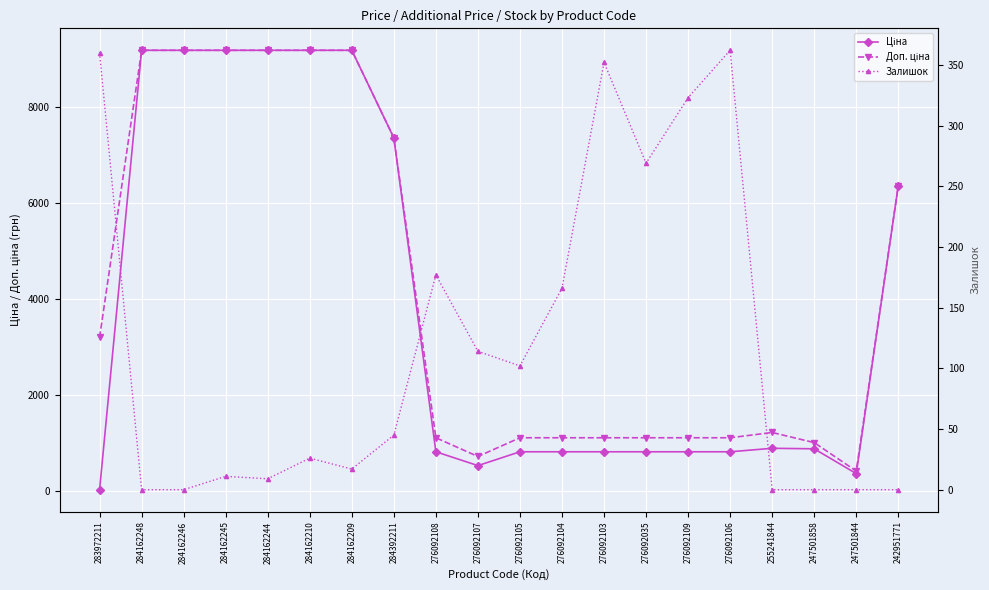

Reading left to right, extract all data points from this chart.

Ціна: 32.0	9185.1	9185.1	9185.1	9185.1	9185.1	9185.1	7360.2	822.0	534.3	822.0	822.0	822.0	822.0	822.0	822.0	894.7	884.2	367.6	6364.4
Доп. ціна: 3205.0	9185.1	9185.1	9185.1	9185.1	9185.1	9185.1	7360.2	1114.0	724.0	1114.0	1114.0	1114.0	1114.0	1114.0	1114.0	1223.9	1013.2	421.0	6364.4
Залишок: 360.0	0.0	0.0	11.0	9.0	26.0	17.0	45.0	177.0	114.0	102.0	166.0	352.0	269.0	323.0	362.0	0.0	0.0	0.0	0.0